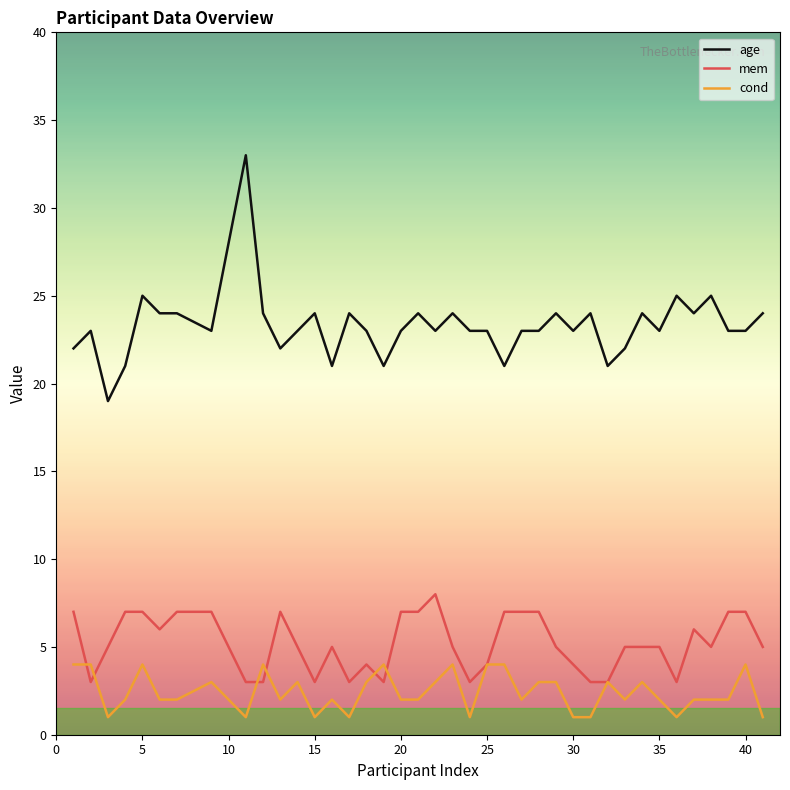

Which series has the largest total across all categories?

age